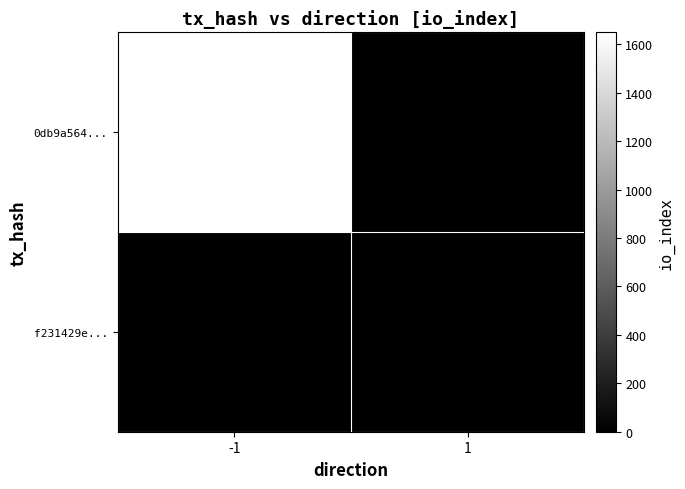

Which series has the widest spread of values?

0db9a564...